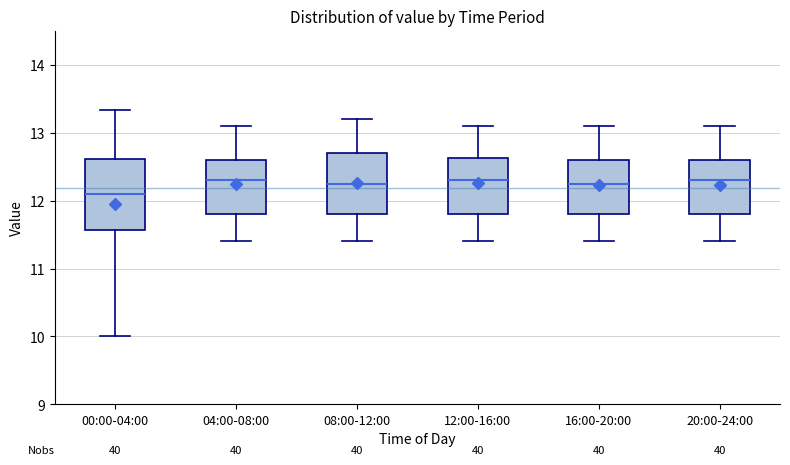

Reading left to right, read every box against the y-axis: the position of its median line, the range the box covers, and the ends of its whiskers. The values are not printed on the chart, so give them approximately, as read against the axis.

00:00-04:00: median 12.1, box 11.6 to 12.6, whiskers 10.0 to 13.3
04:00-08:00: median 12.3, box 11.8 to 12.6, whiskers 11.4 to 13.1
08:00-12:00: median 12.3, box 11.8 to 12.7, whiskers 11.4 to 13.2
12:00-16:00: median 12.3, box 11.8 to 12.6, whiskers 11.4 to 13.1
16:00-20:00: median 12.3, box 11.8 to 12.6, whiskers 11.4 to 13.1
20:00-24:00: median 12.3, box 11.8 to 12.6, whiskers 11.4 to 13.1